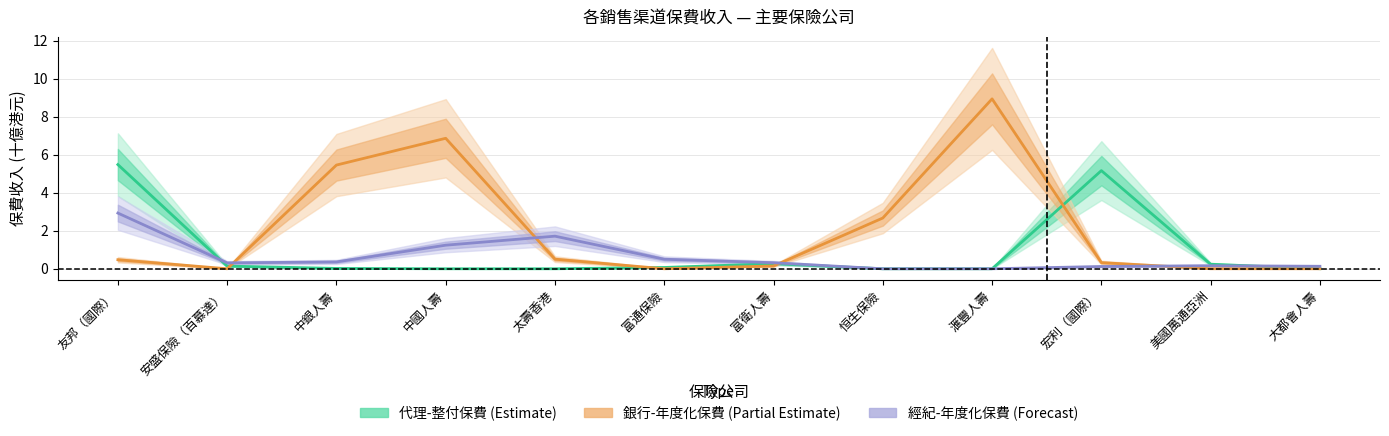

What is the difference between the second highest and second lowest values in the 經紀-年度化保費 (Forecast) series?

1.7